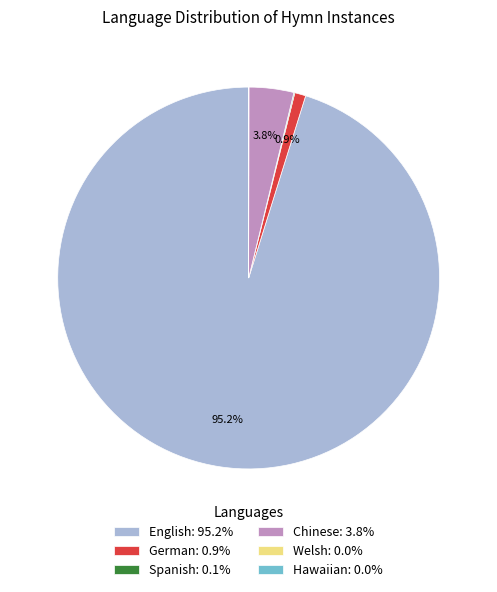

Which slice represents more than half of the pie?

English